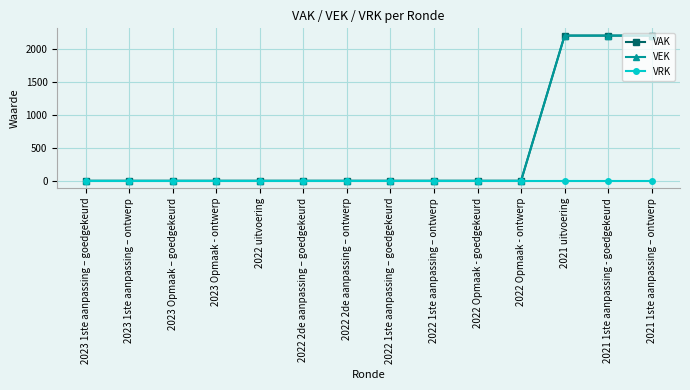

Where is VEK nearest to the value 1100?

2023 1ste aanpassing – goedgekeurd